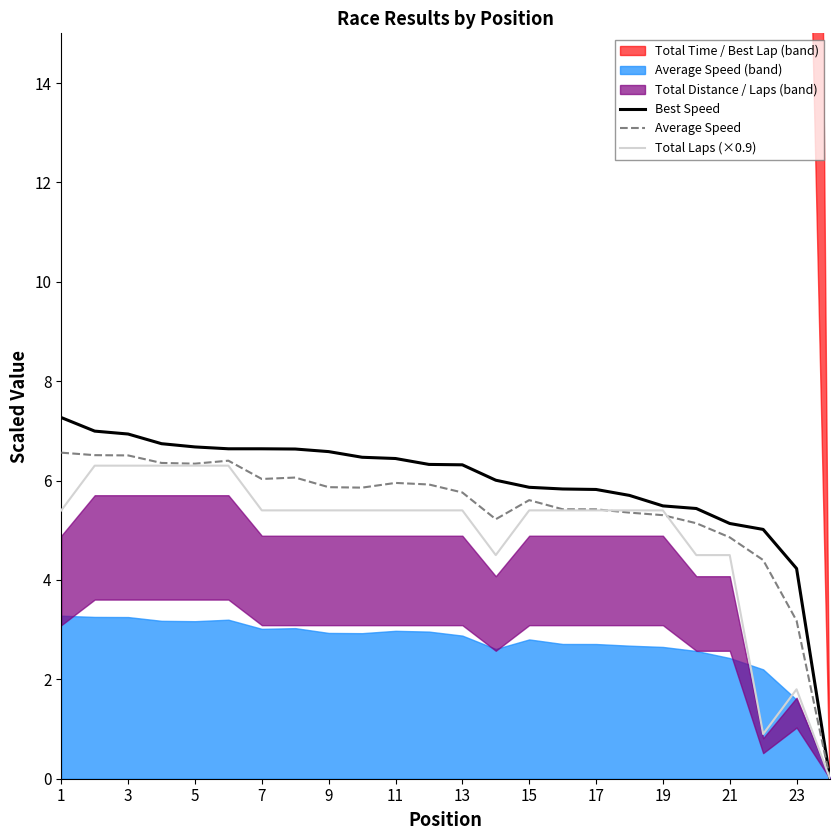

What is the highest value of the Average Speed series?

6.6